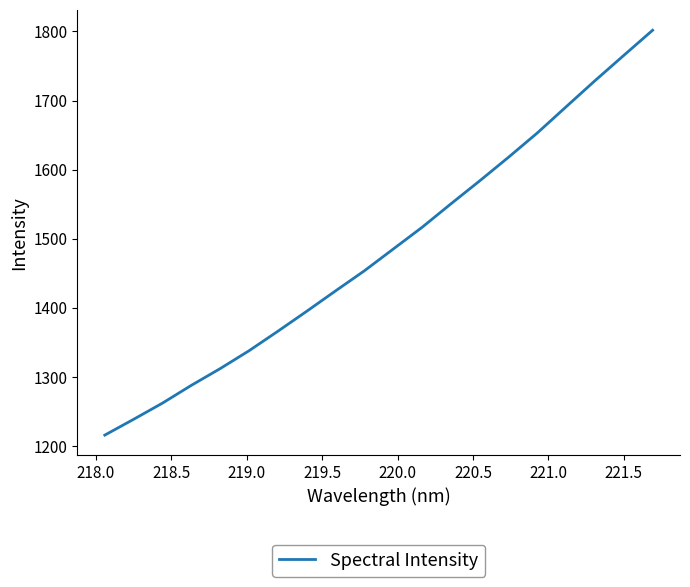

What is the maximum value shown in the chart?

1801.7